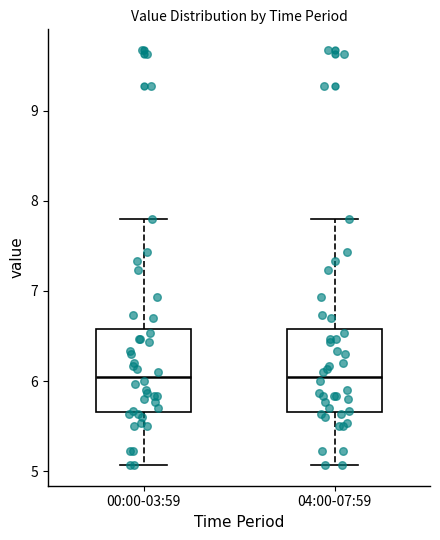

Where is the lower edge of the box for 04:00-07:59 on the y-axis? The values are not printed on the chart, so give them approximately, as read against the axis.

5.7